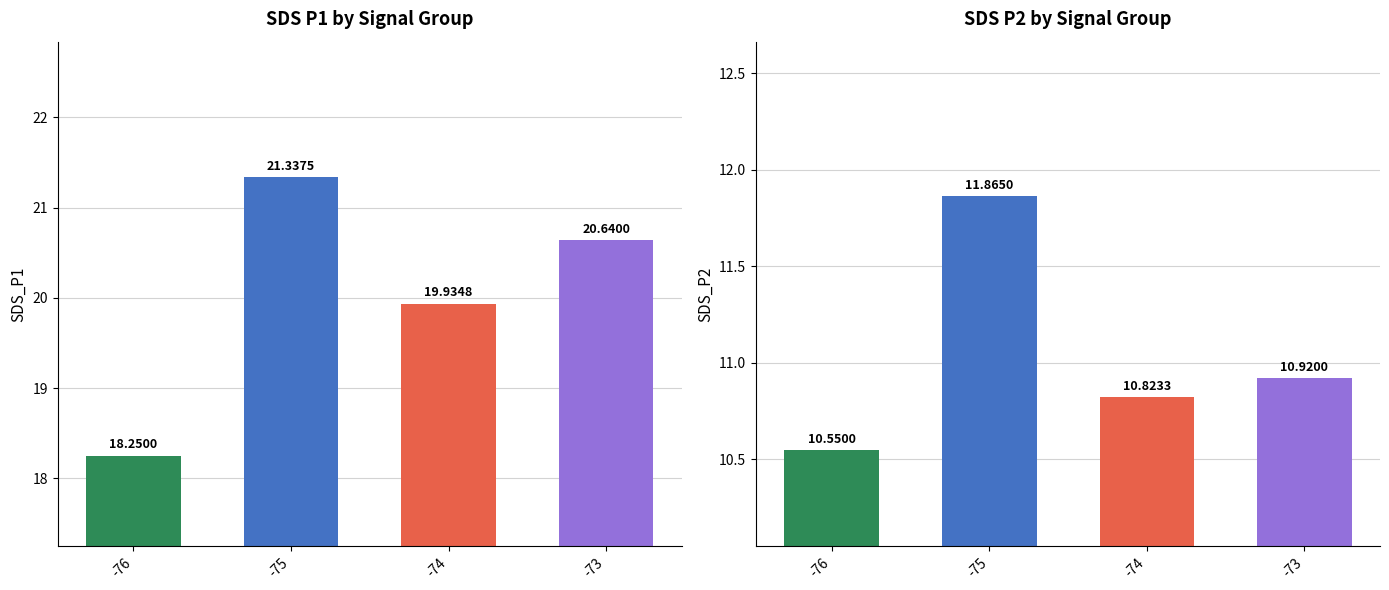

What is the value of the SDS_P1 bar at the 1st from the left?

18.2